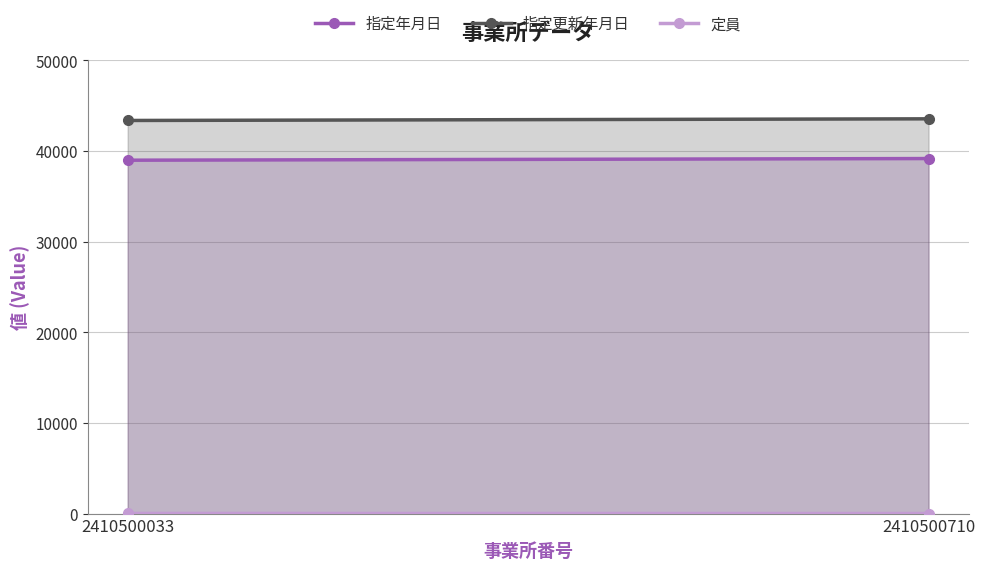

Rank the categories by 指定更新年月日 value from lowest to highest.

2410500033, 2410500710